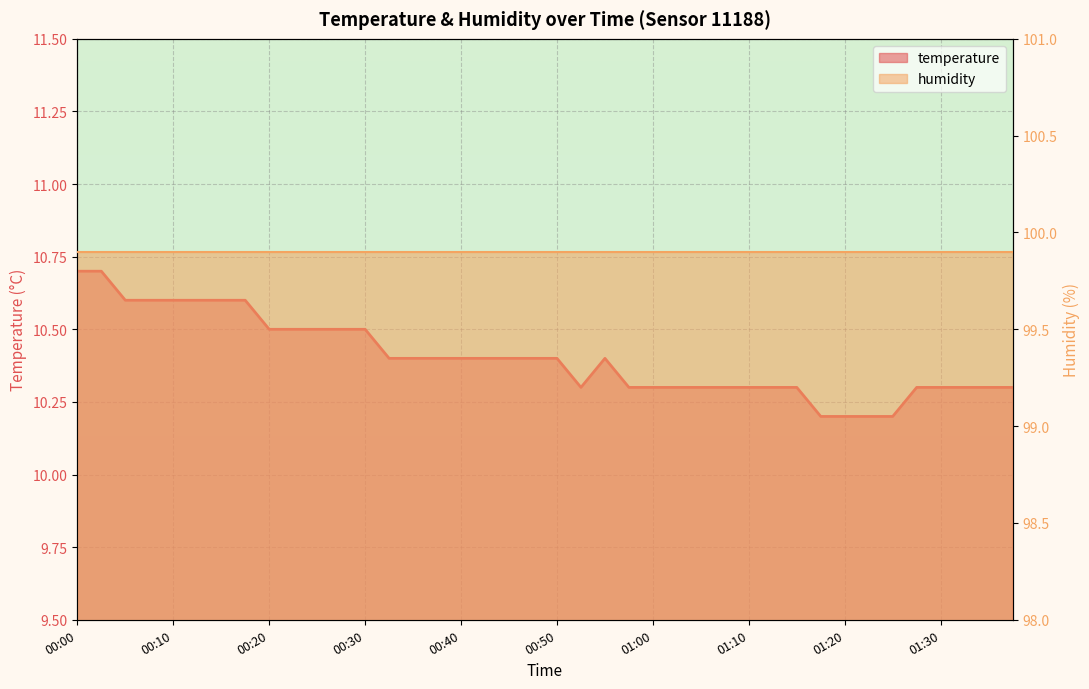

Reading left to right, list all the values displayed in this chart.

10.7	10.7	10.6	10.6	10.6	10.6	10.6	10.6	10.5	10.5	10.5	10.5	10.5	10.4	10.4	10.4	10.4	10.4	10.4	10.4	10.4	10.3	10.4	10.3	10.3	10.3	10.3	10.3	10.3	10.3	10.3	10.2	10.2	10.2	10.2	10.3	10.3	10.3	10.3	10.3